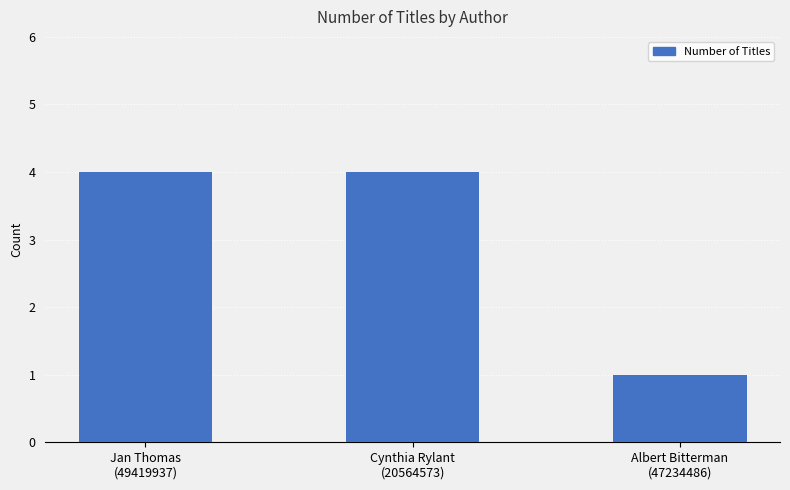

How many bars are there in total?

3